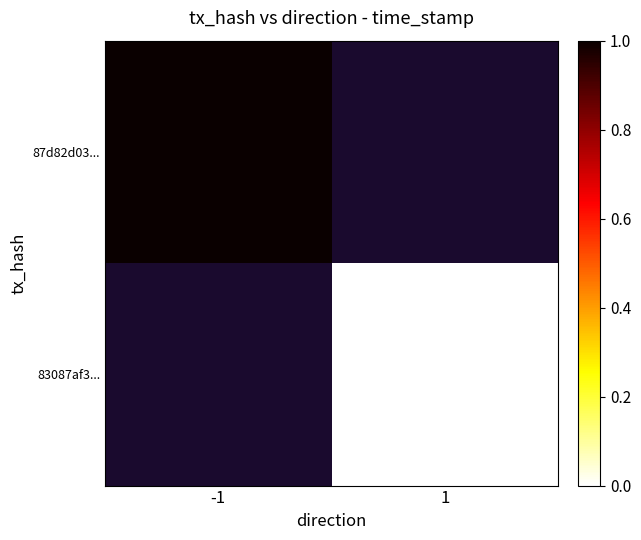

How many categories are shown in the chart?

2